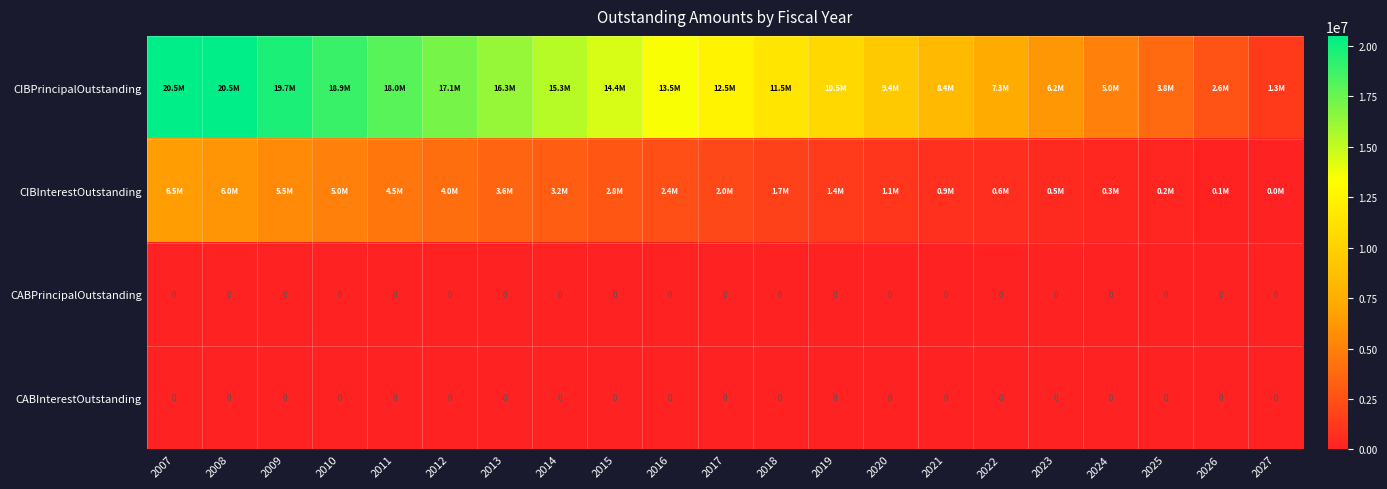

Which label corresponds to the smallest value in the chart?

2007